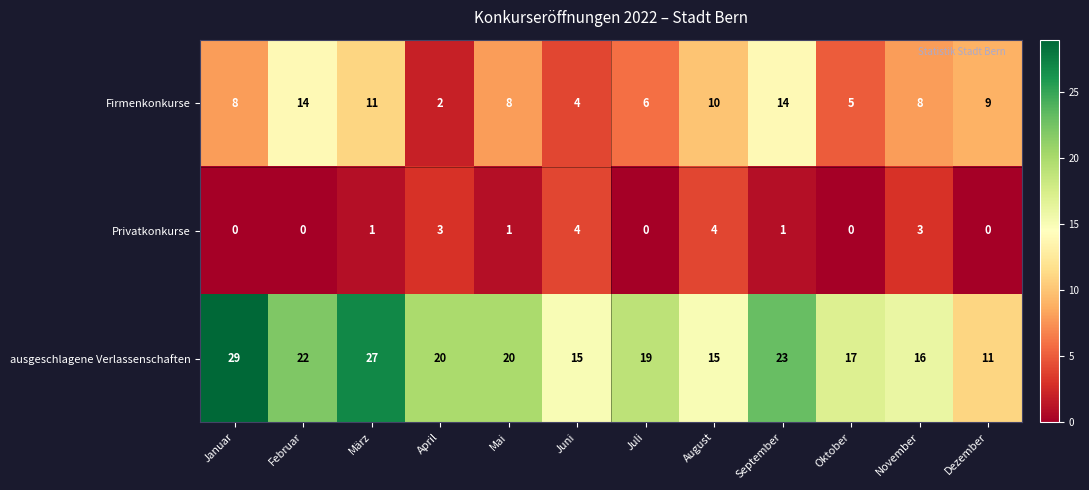

The value of ausgeschlagene Verlassenschaften at November is 4. True or false?

False